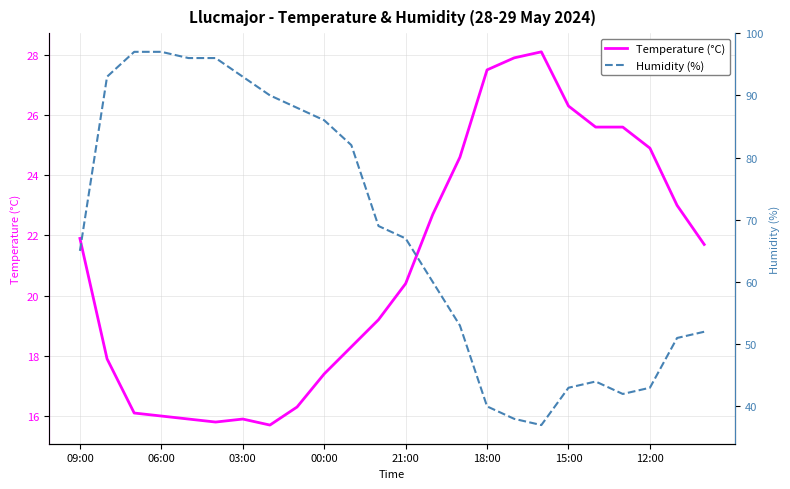

Where does the Temperature (°C) series first go above 21?

09:00